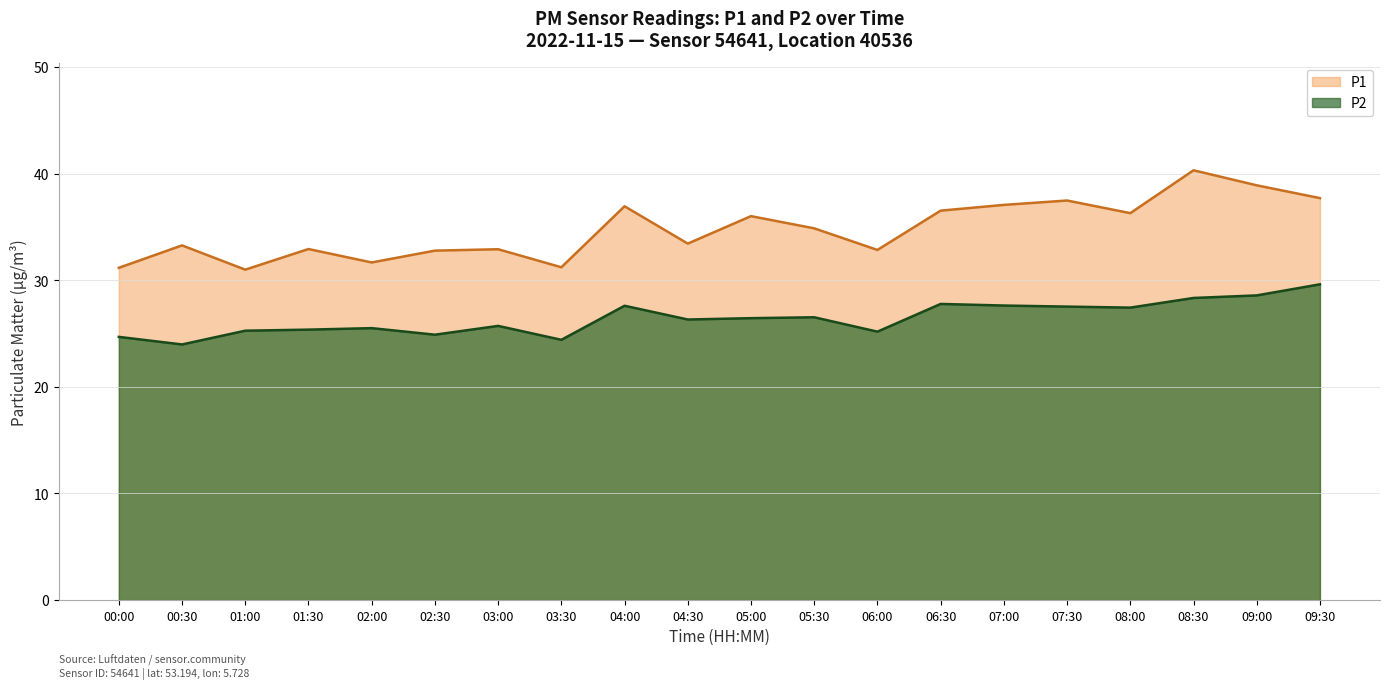

What is the sum of the P2 values at 01:00 and 04:00?

52.9